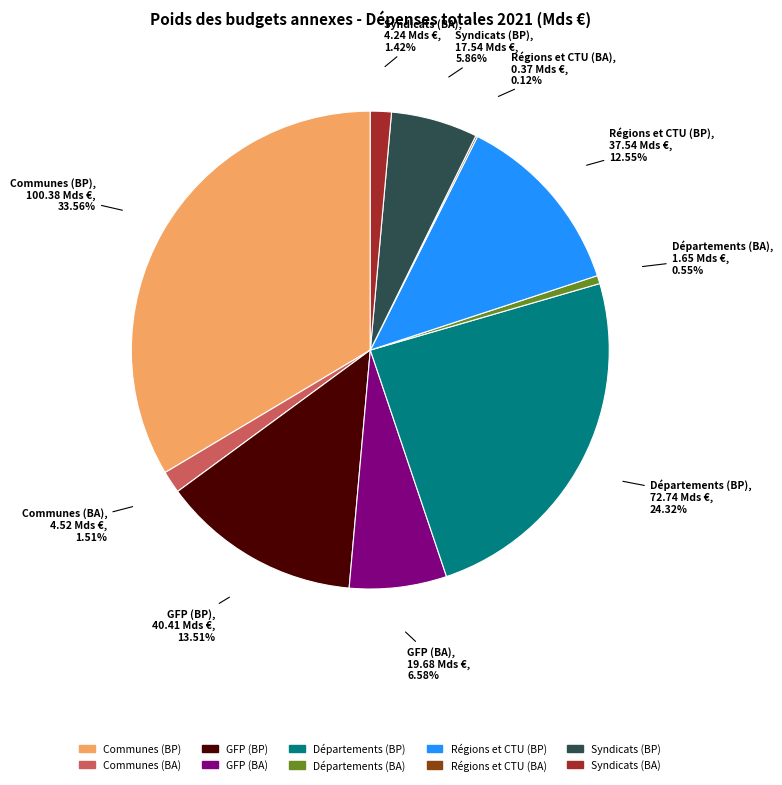

What percentage is NOT represented by Syndicats (BP)?

94.1%